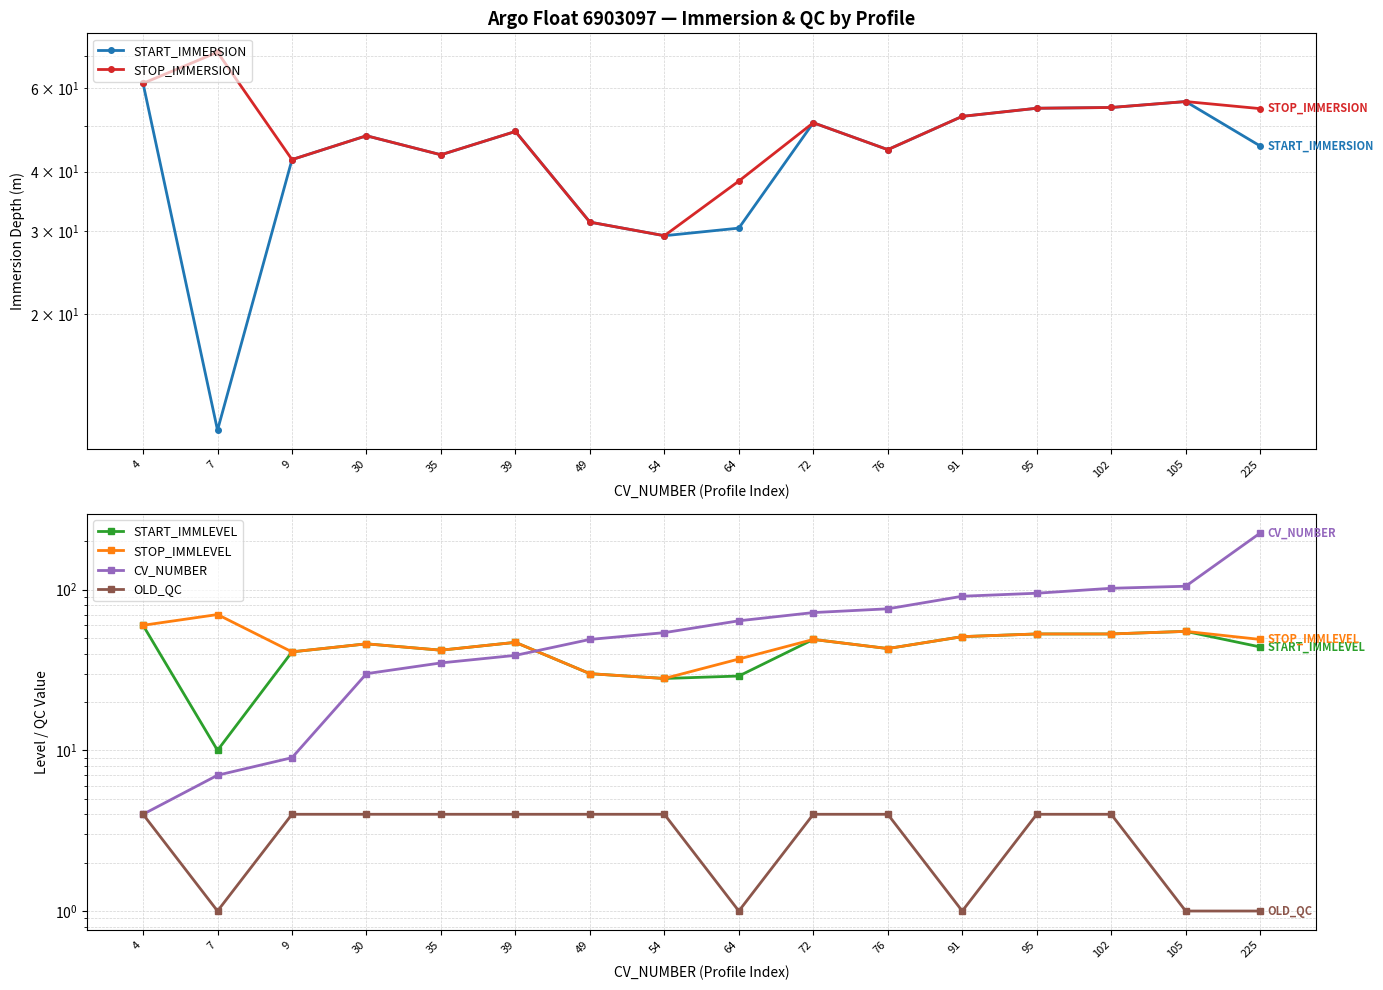

How many lines are shown in the chart?

6